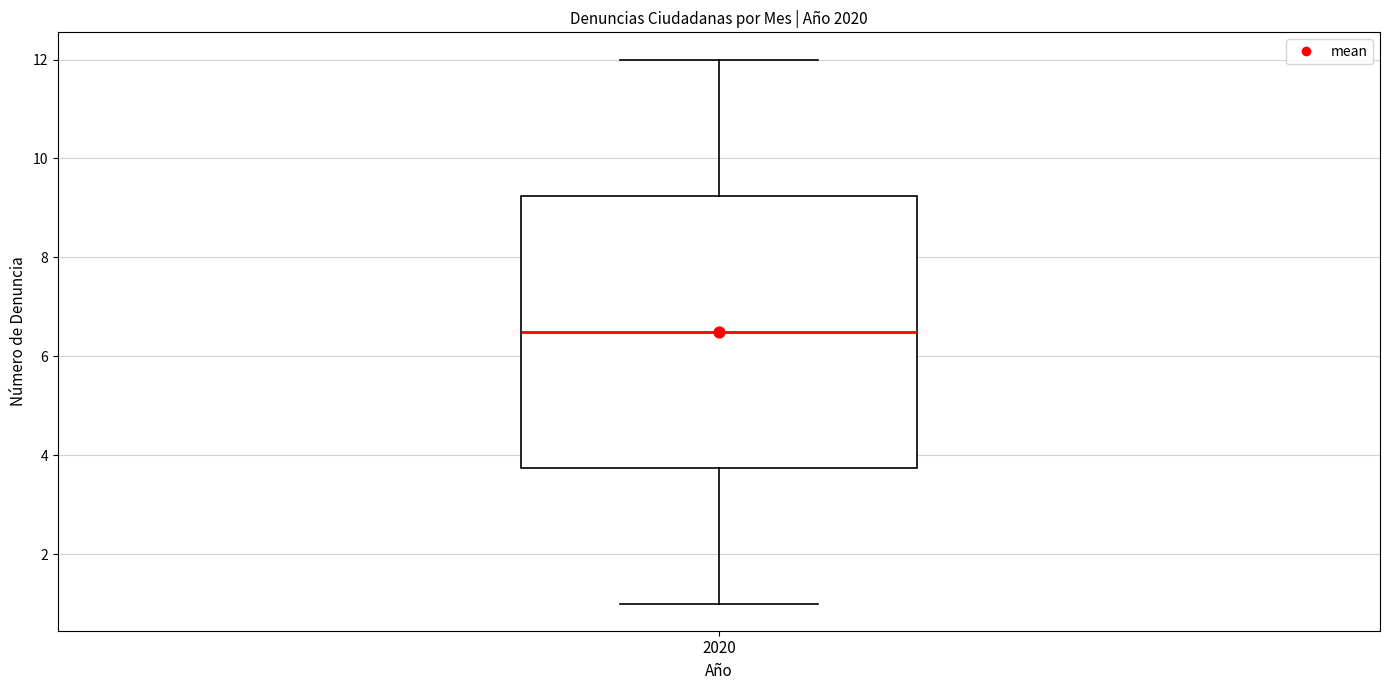

Read this box plot against the y-axis: the position of the median line, the range covered by the box, and the ends of both whiskers. The values are not printed on the chart, so give them approximately, as read against the axis.

median 6.6, box 3.8 to 9.2, whiskers 1.0 to 12.0